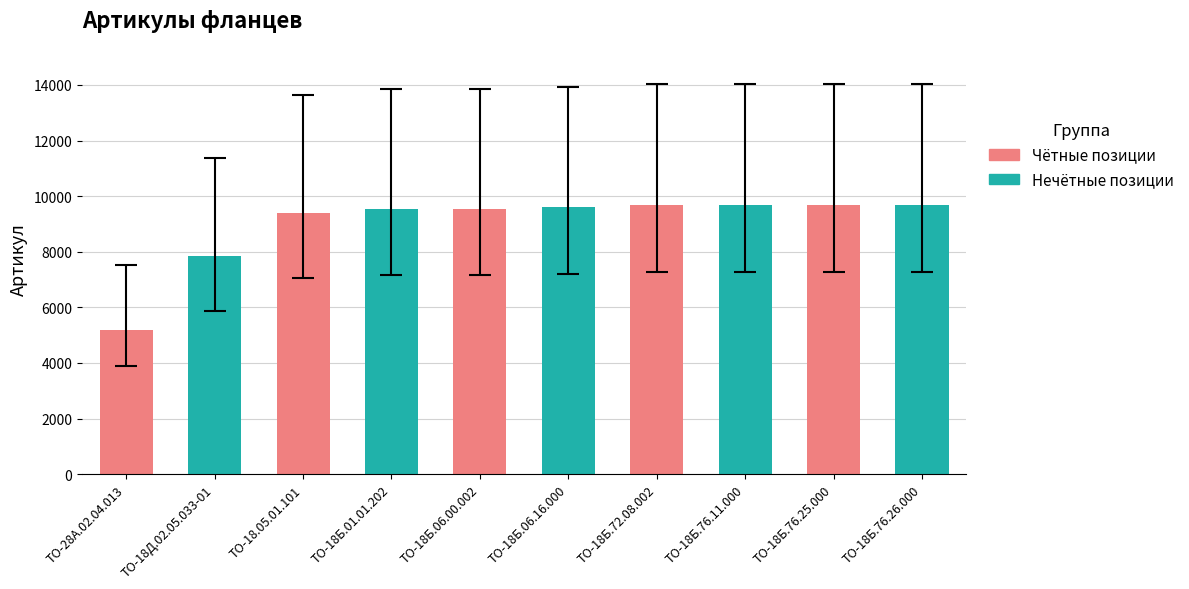

What is the label of the 8th bar from the right?

ТО-18.05.01.101